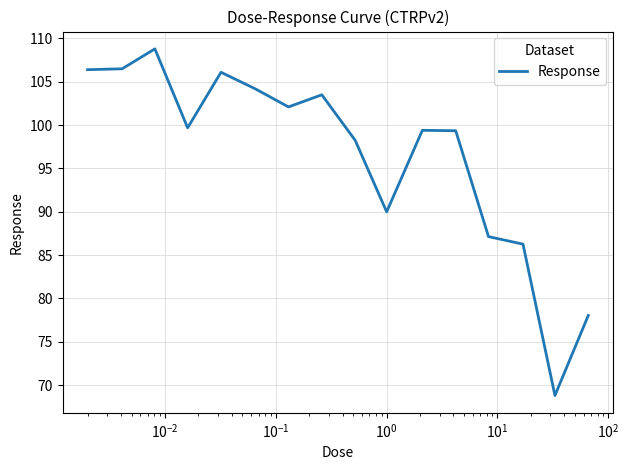

What is the maximum value shown in the chart?

108.8